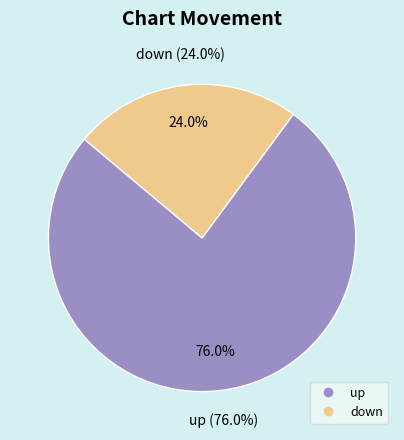

To the nearest percent, what portion does up represent?

76%